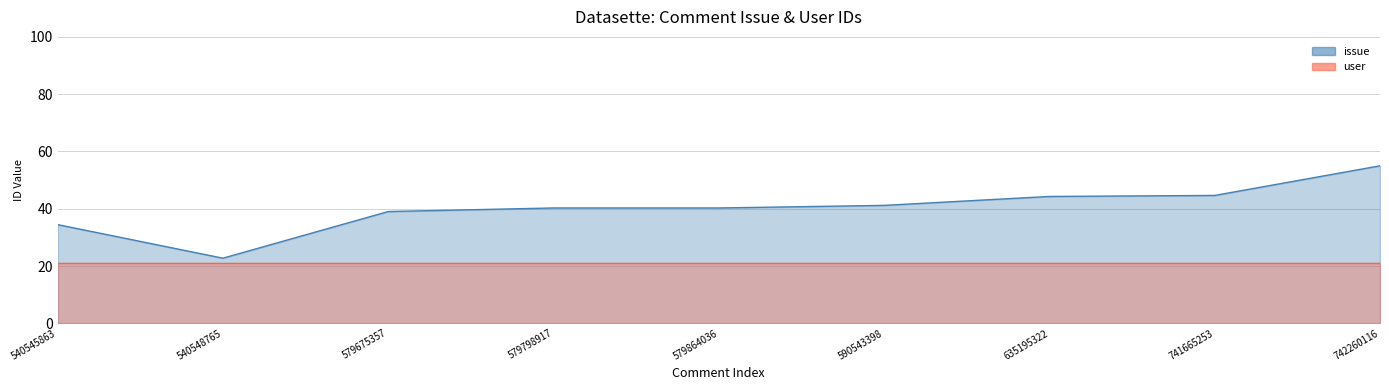

True or false: the data shows 44.3 at 635195322.

True